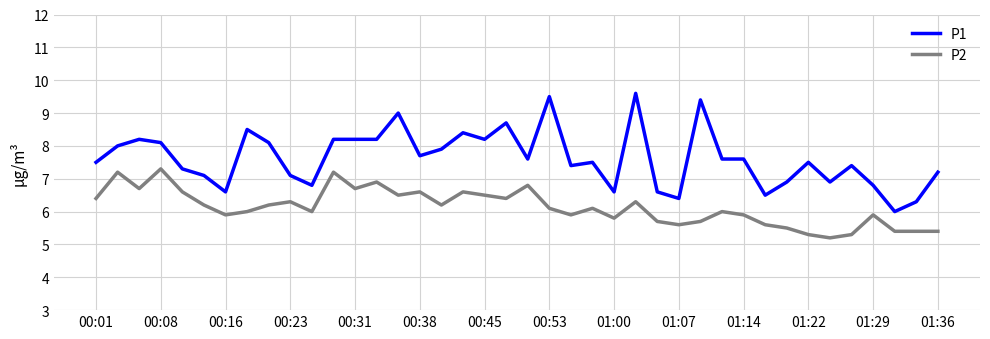

What is the smallest value displayed?

5.2